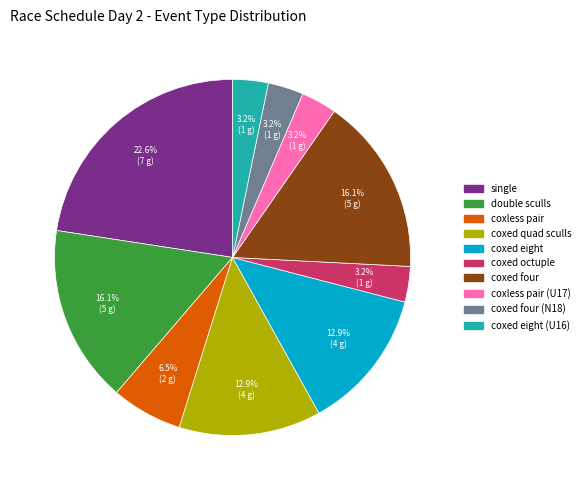

Is there any slice that represents more than half of the pie?

No